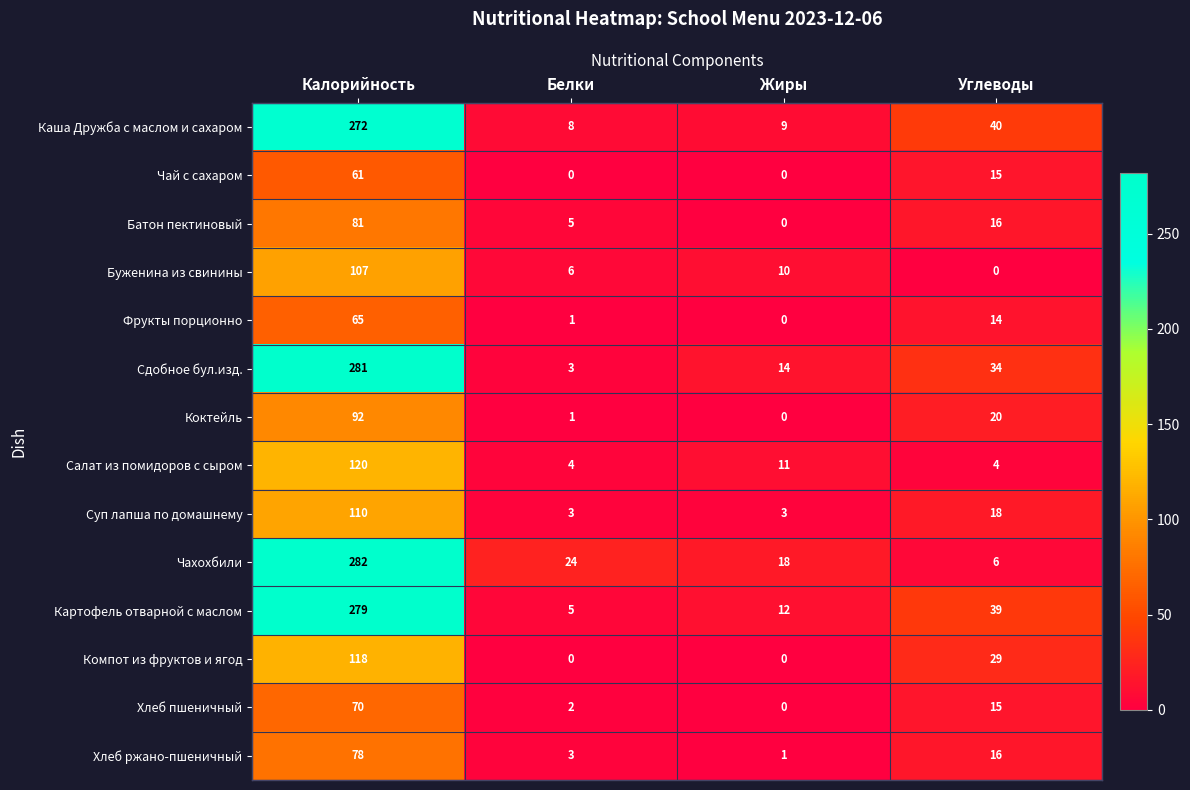

At which label does Хлеб пшеничный first exceed 15?

Калорийность